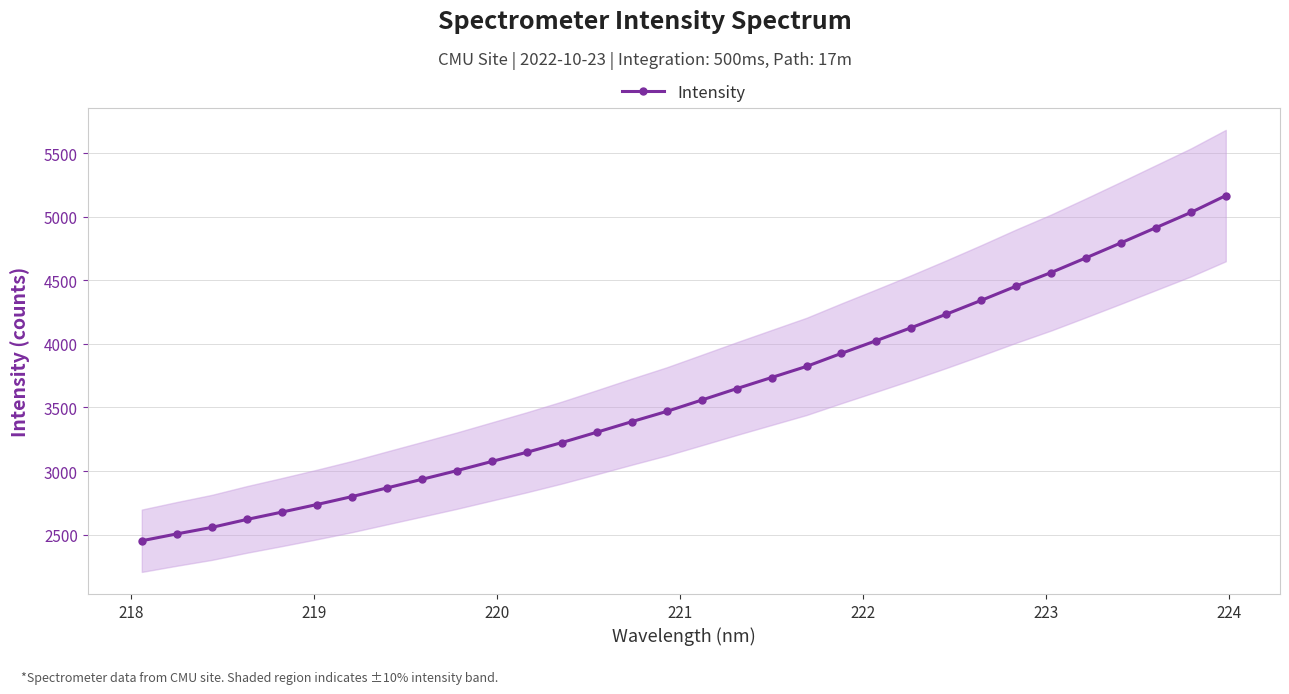

What is the value of the 3rd point from the left?

2556.6